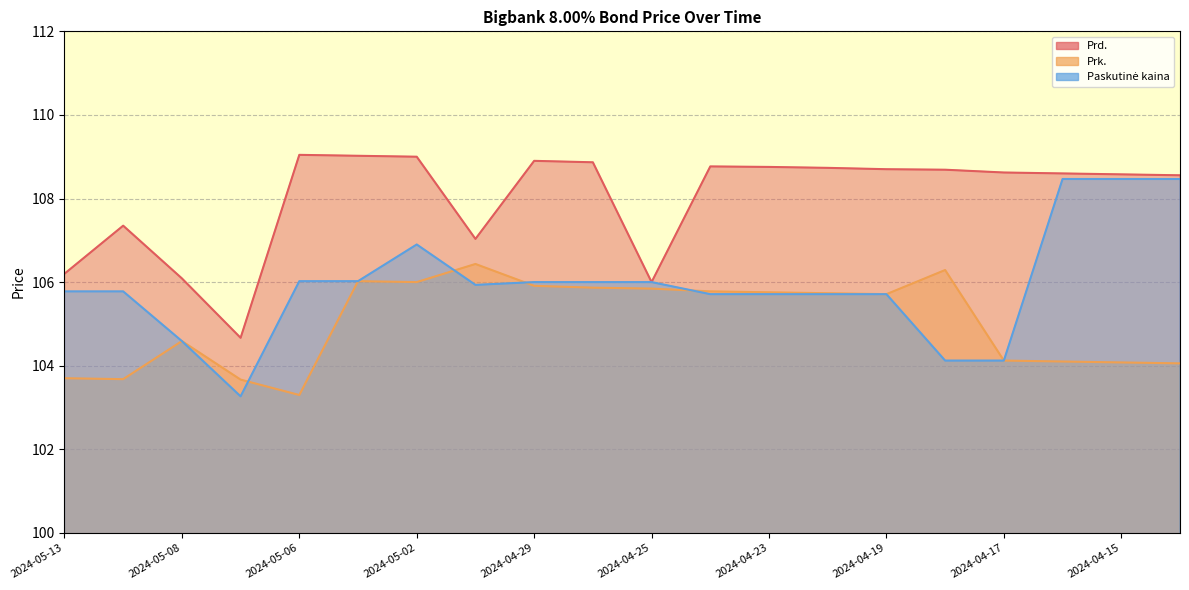

In Paskutinė kaina, how many points are lower than both neighbors (excluding endpoints)?

2